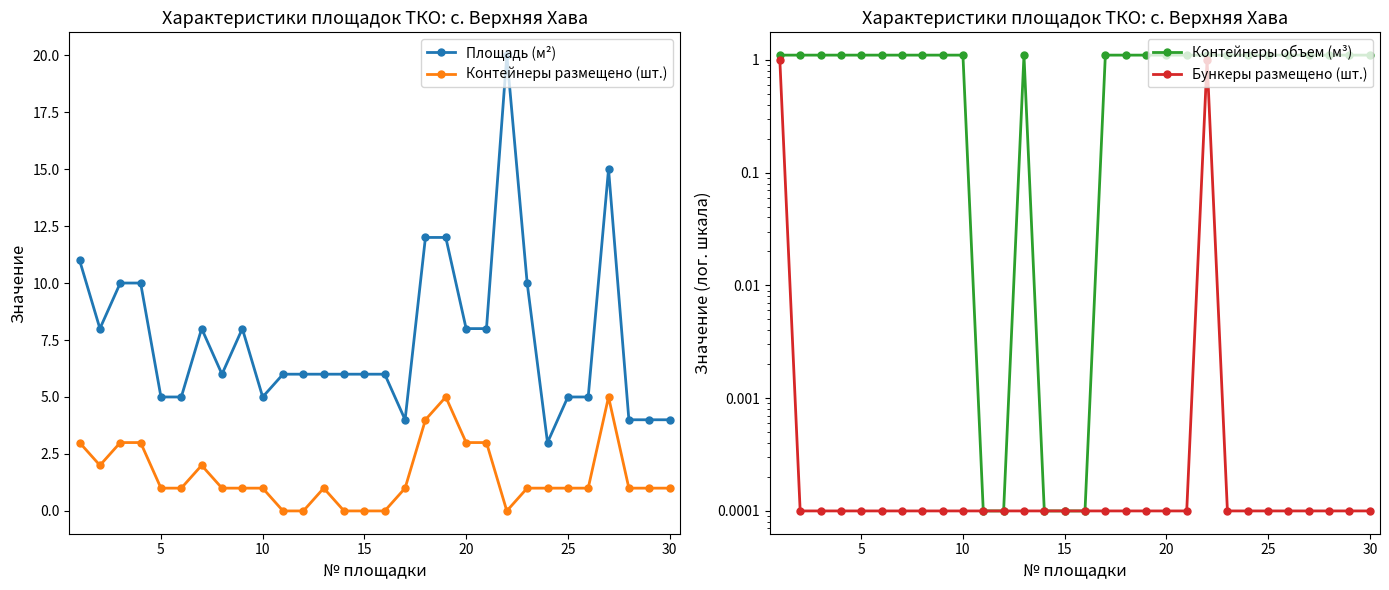

At which category does Контейнеры размещено (шт.) reach its first local valley?

5